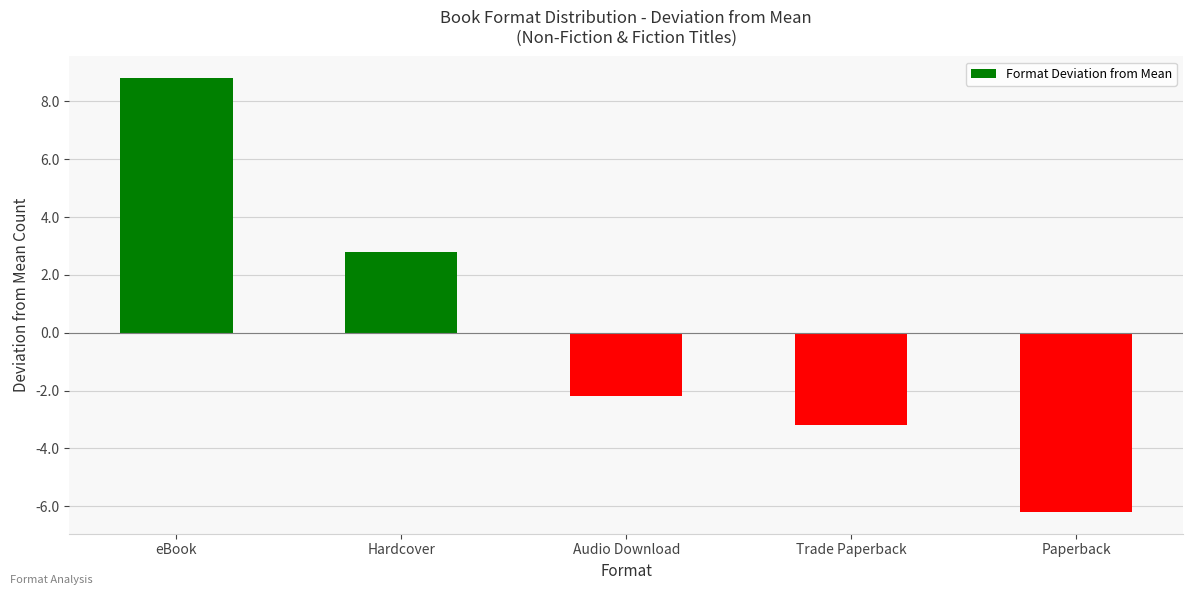

Count the number of categories in the chart.

5